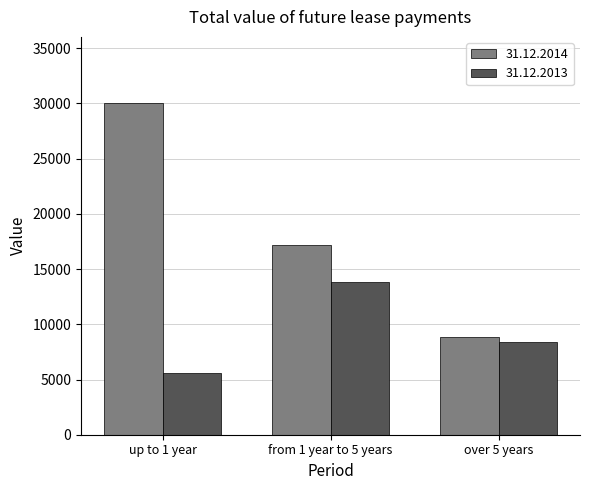

What is the value of the 31.12.2013 bar at the 2nd from the left?

13847